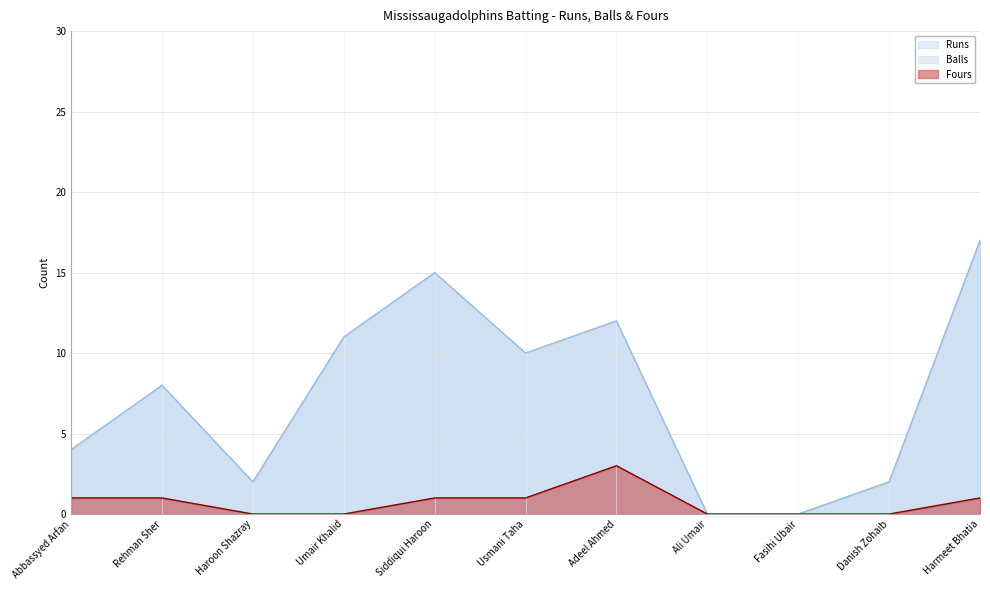

How many data points in Fours are less than 1?

5